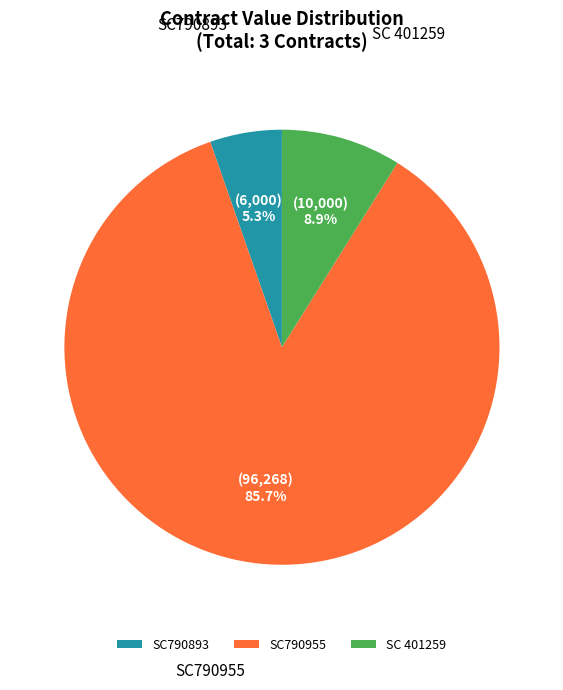

What is the total percentage of SC790955 and SC790893?

91.1%